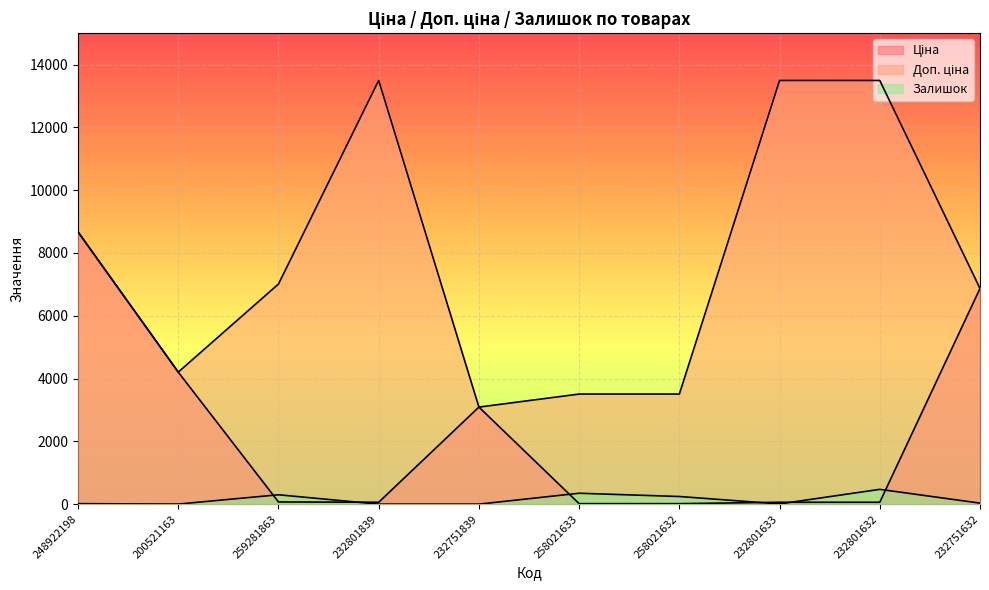

The value of Доп. ціна at 258021632 is 1341.7. True or false?

False